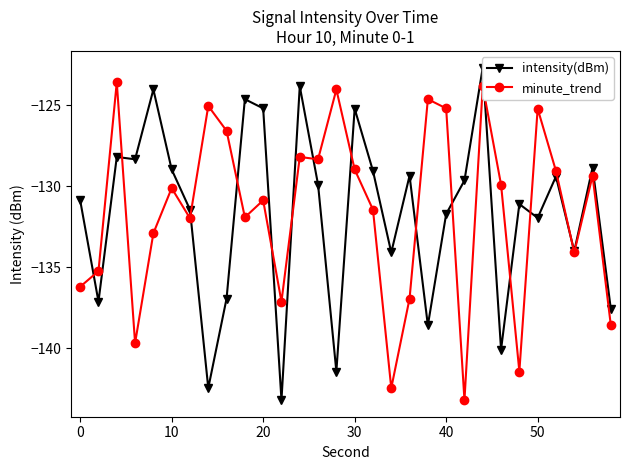

What is the minimum value for minute_trend?

-143.2